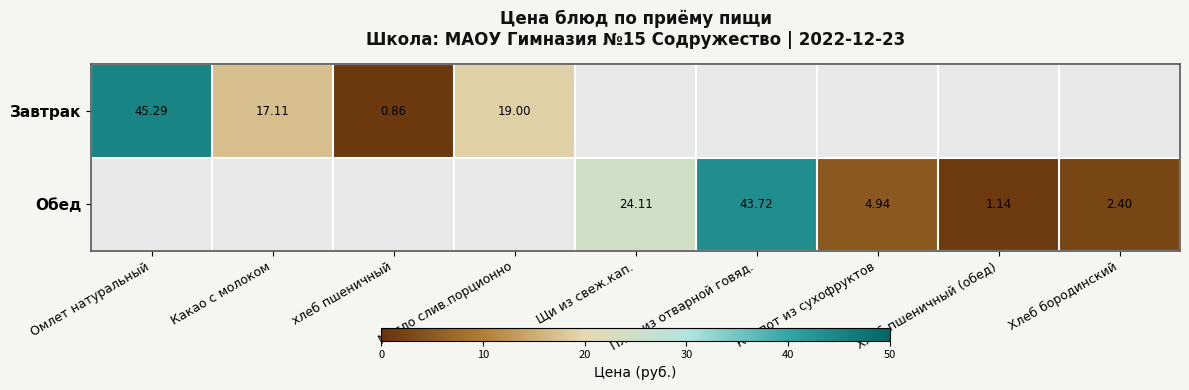

Is it true that Обед equals 0.0 at Омлет натуральный?

True